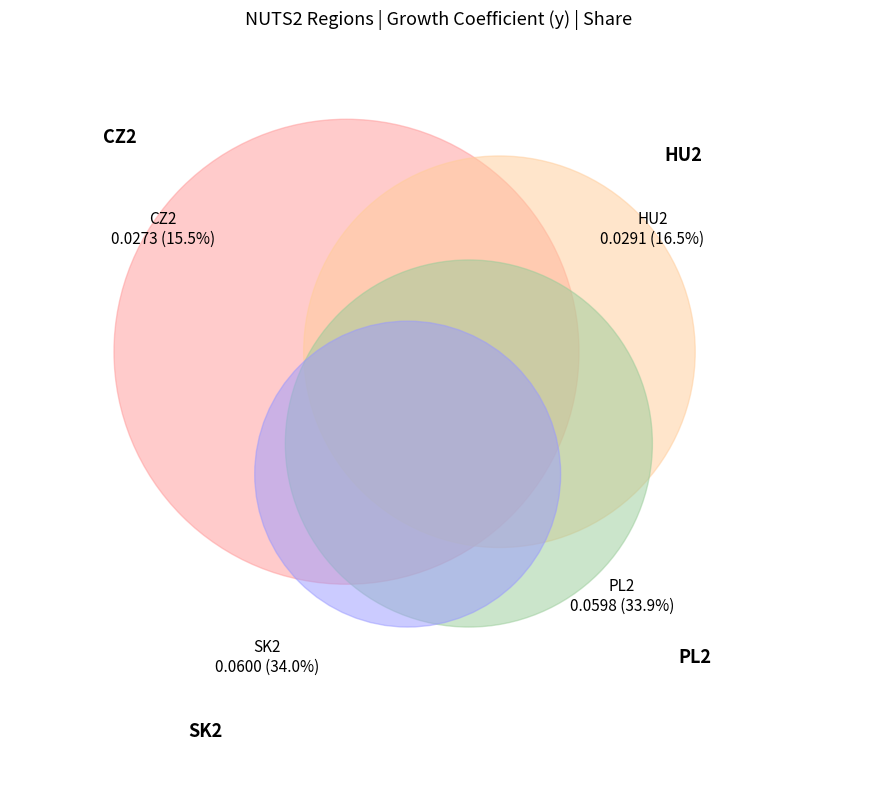

True or false: CZ2 accounts for 5% of the total.

False